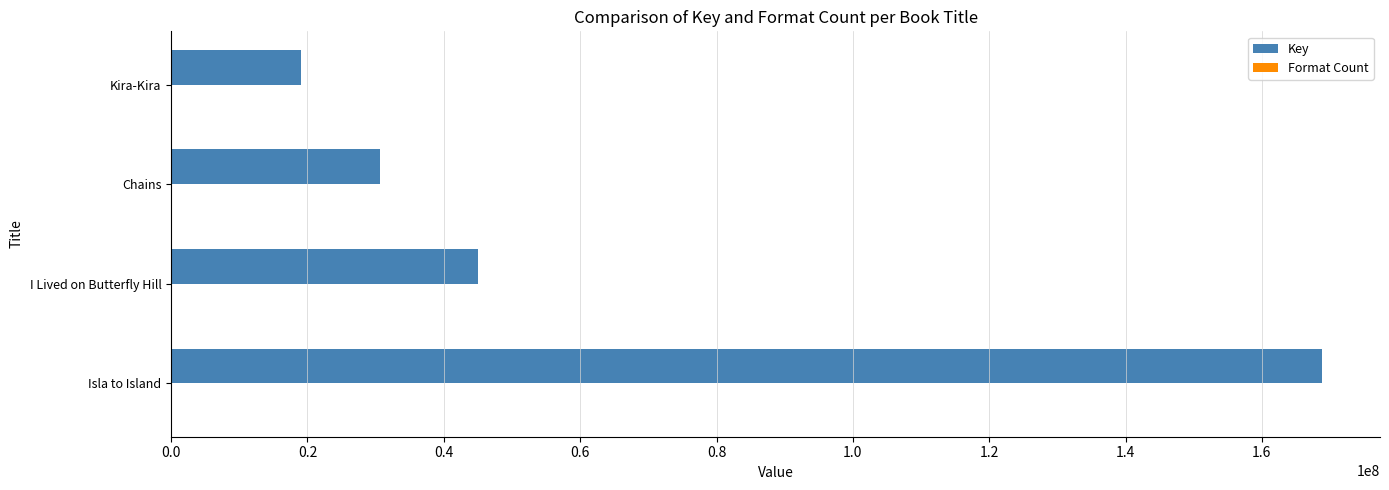

True or false: Key has a value of 15138150 at I Lived on Butterfly Hill.

False